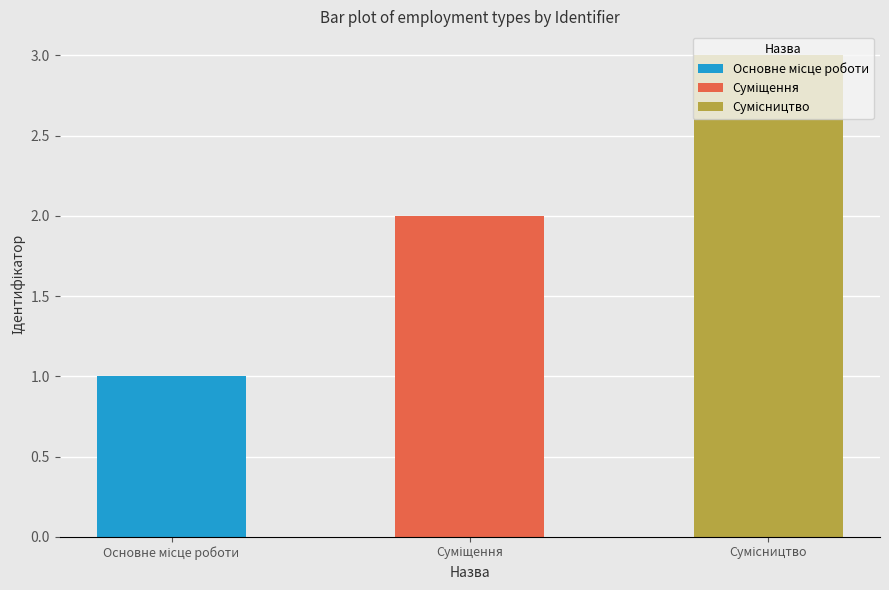

Which label corresponds to the smallest value in the chart?

Основне місце роботи